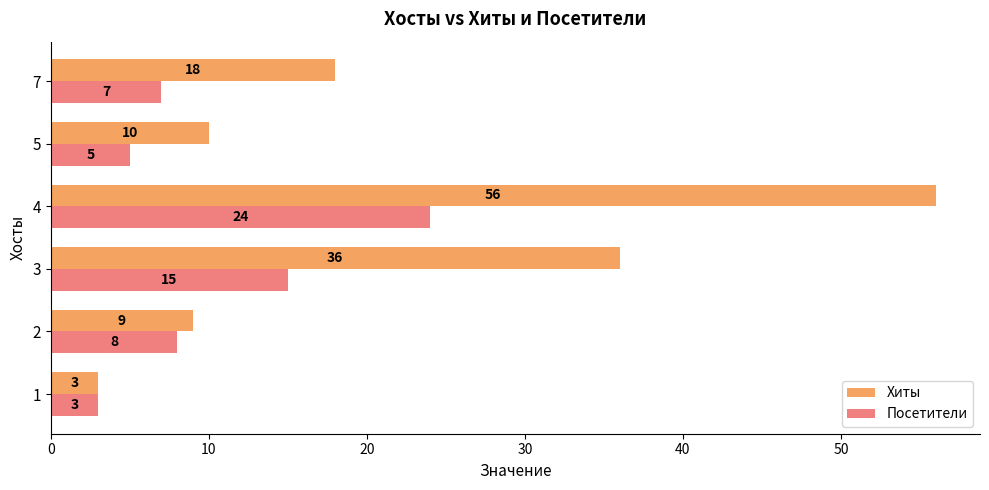

What is the highest value of the Посетители series?

24